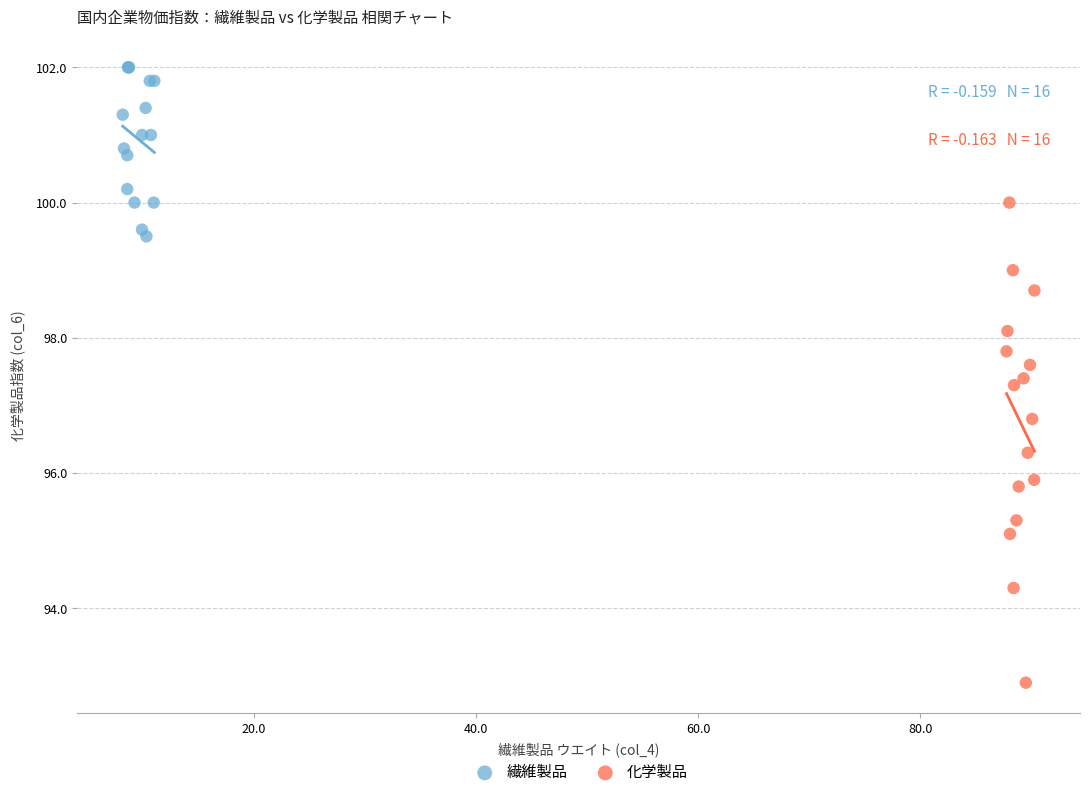

What are all the series names shown in the legend?

繊維製品, 化学製品